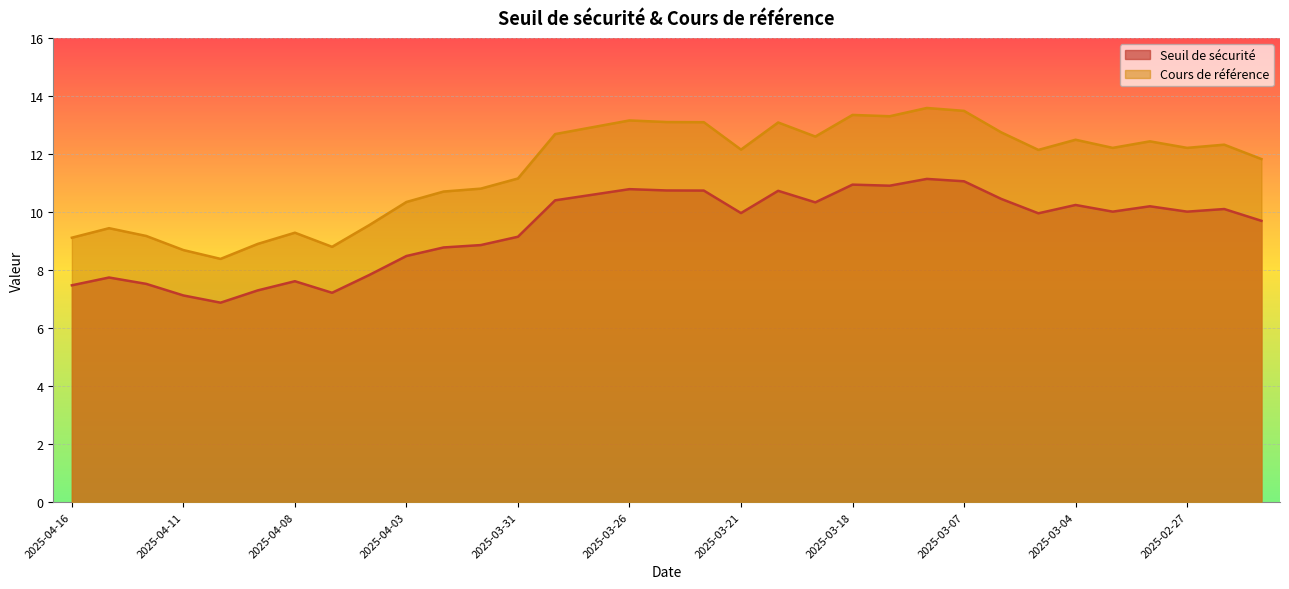

Where is Seuil de sécurité nearest to the value 9?

2025-04-01